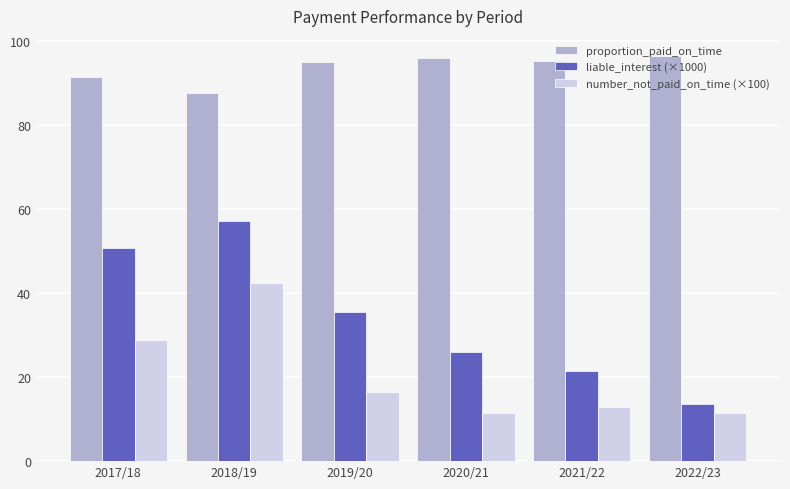

Which series changed the most between 2018/19 and 2022/23?

liable_interest (×1000)